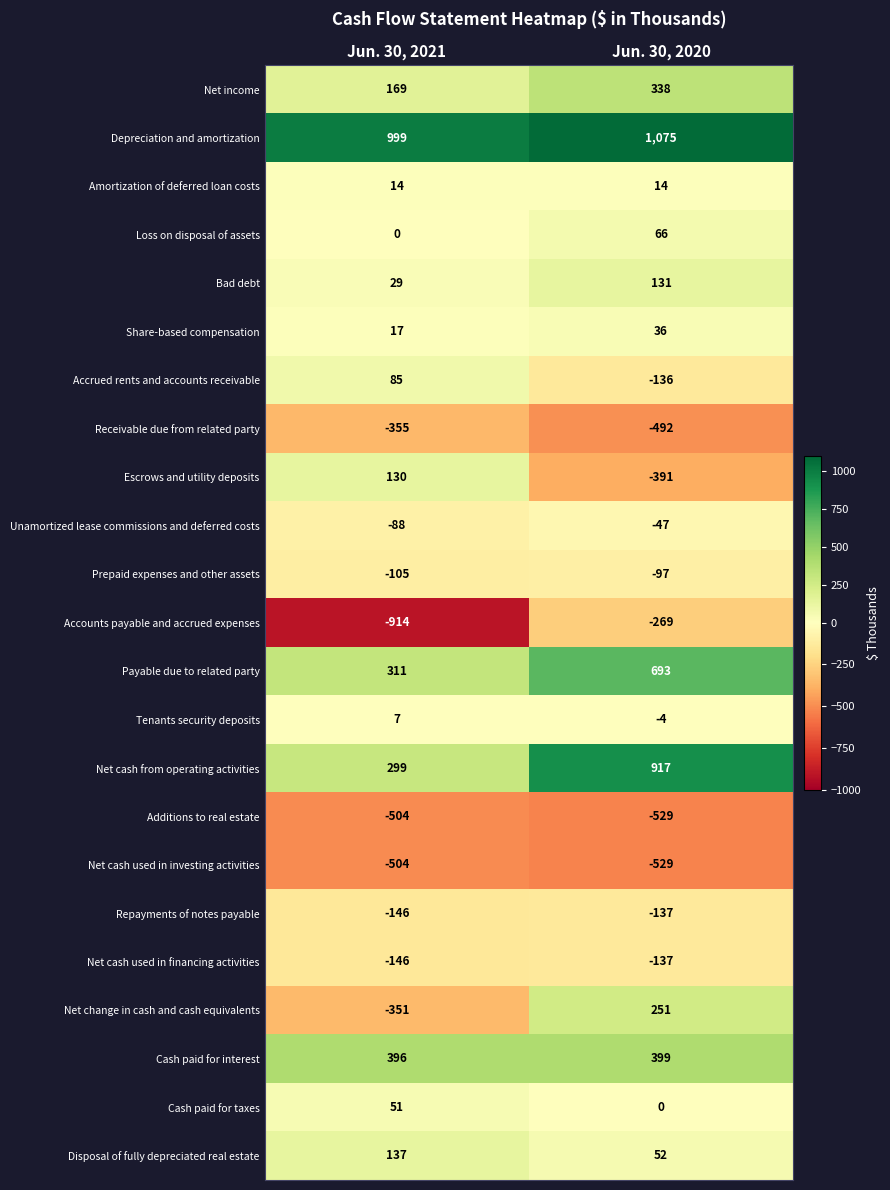

Which category has the highest value across all series?

Jun. 30, 2020